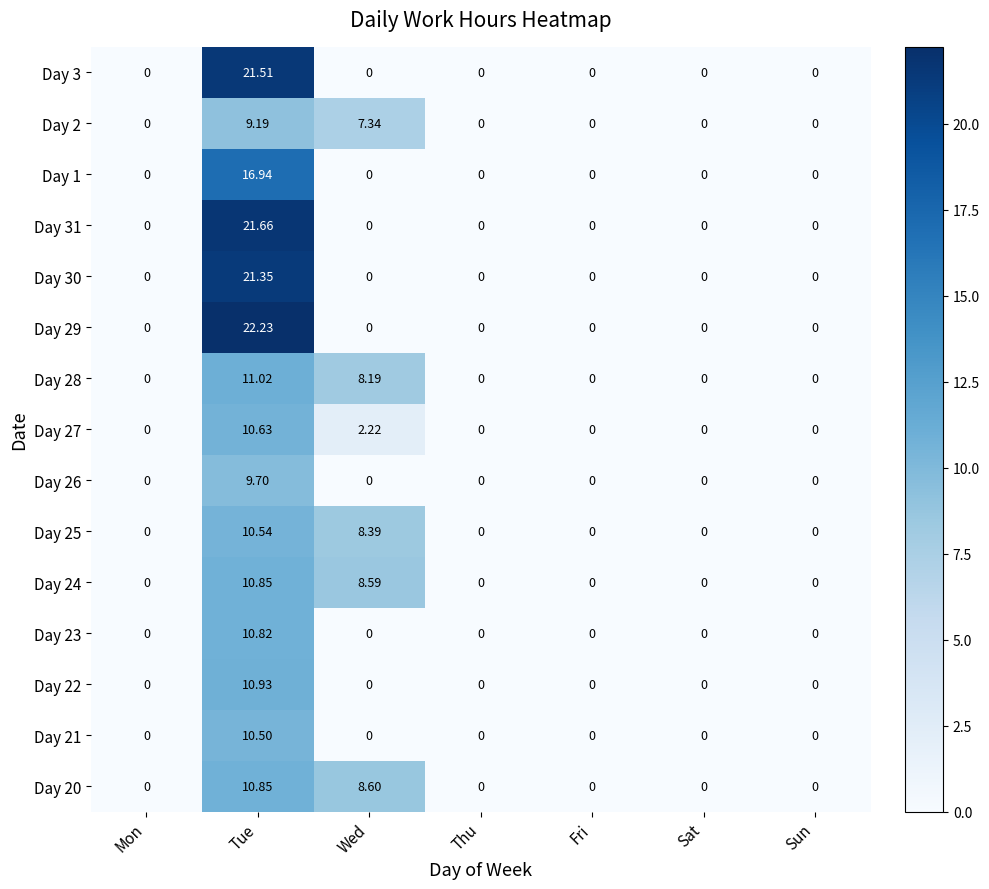

Where is Day 2 nearest to the value 4?

Wed